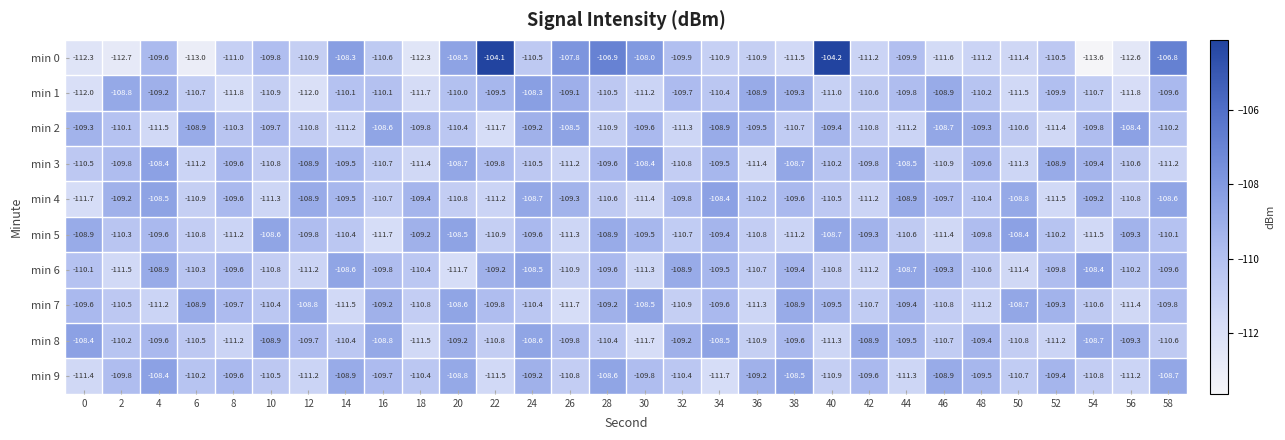

What is the sum of all min 0 values?

-3302.5